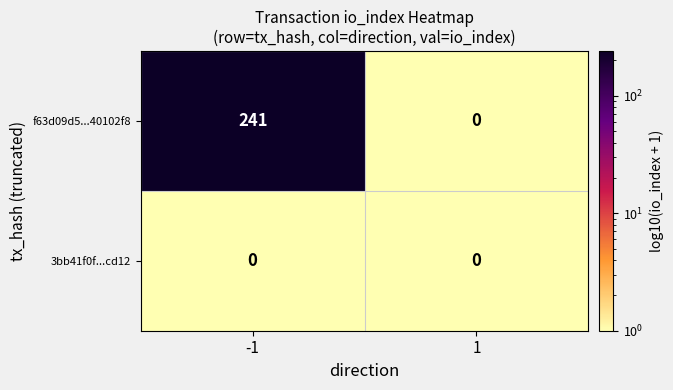

What is the greatest value displayed?

241